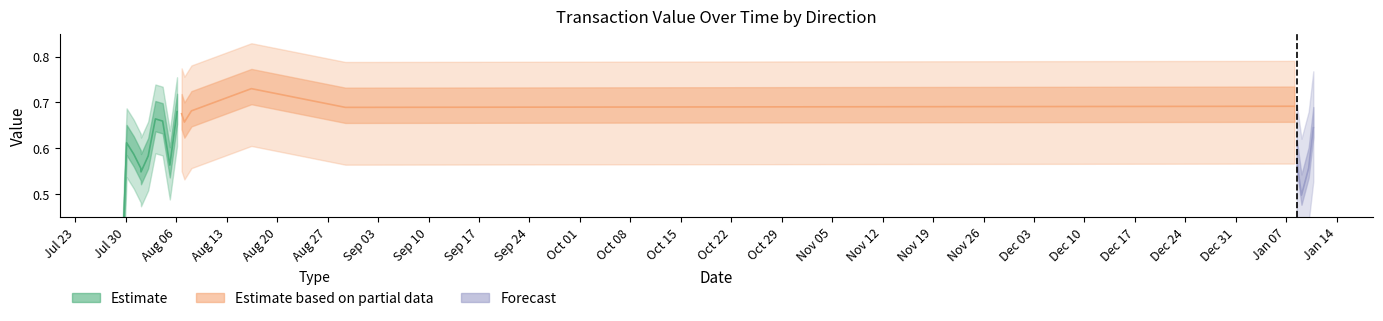

What is the value of the incoming_value point at the 12th from the left?

0.7